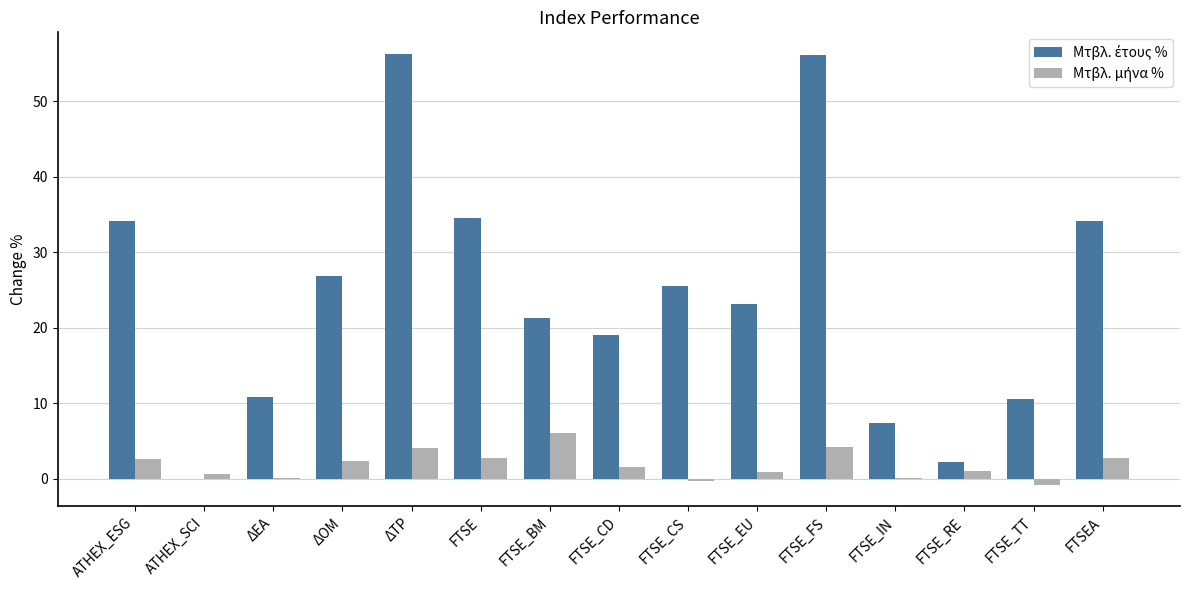

How many groups of bars are there?

15